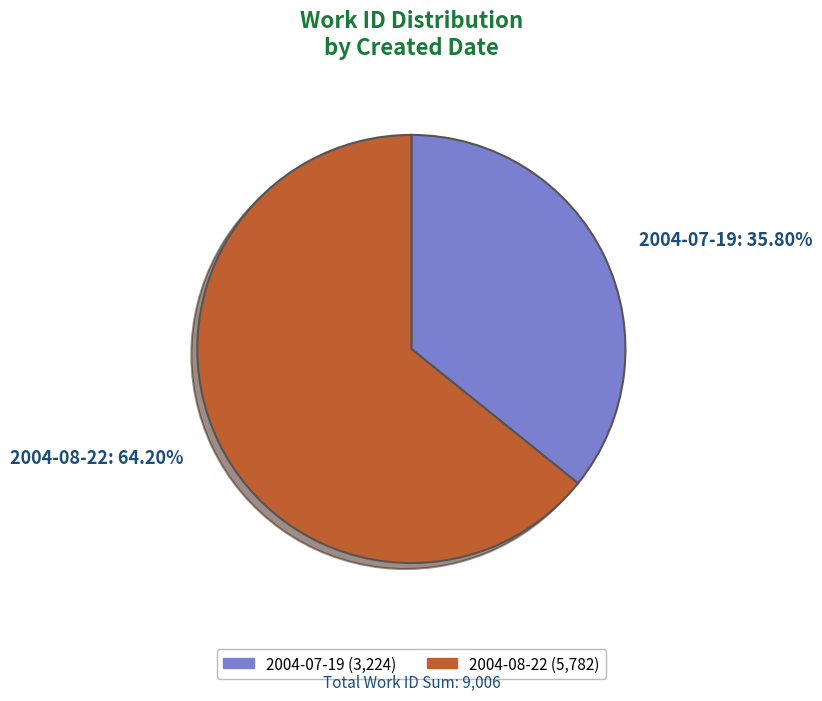

True or false: 2004-07-19 accounts for 49% of the total.

False